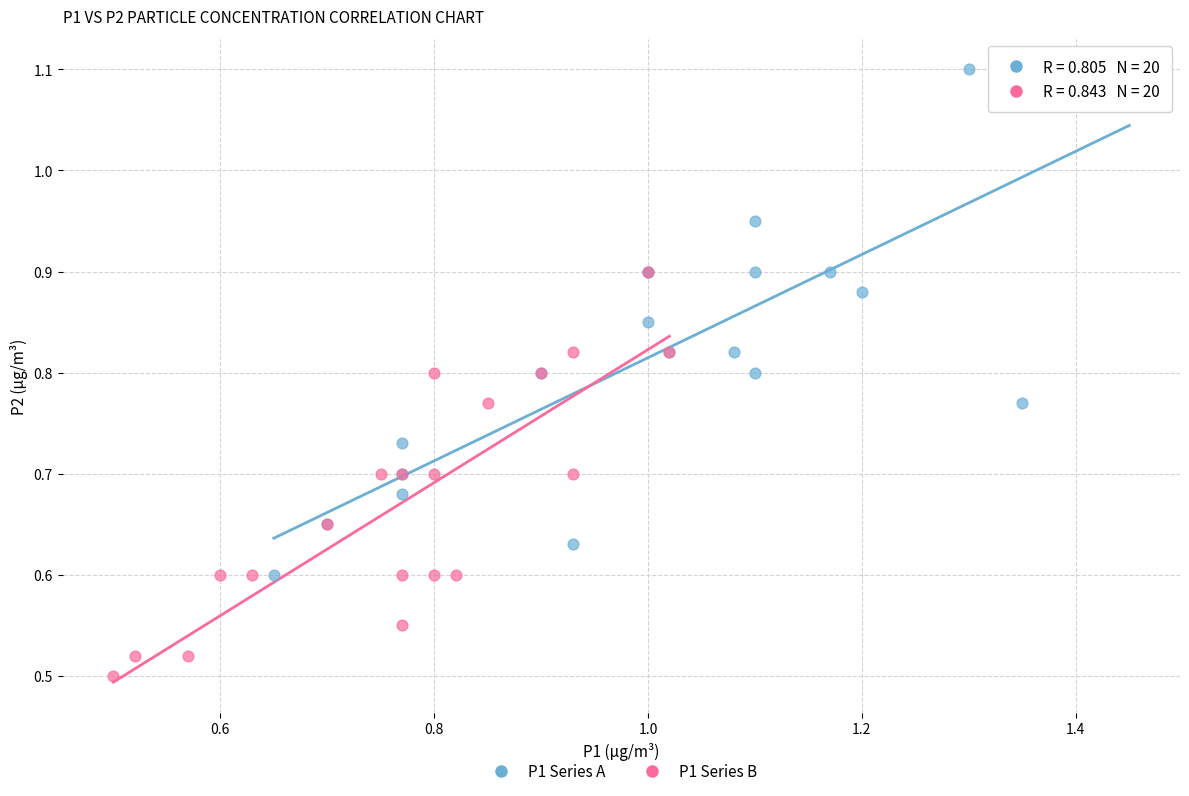

Which series reaches the maximum Y coordinate?

P1 Series A